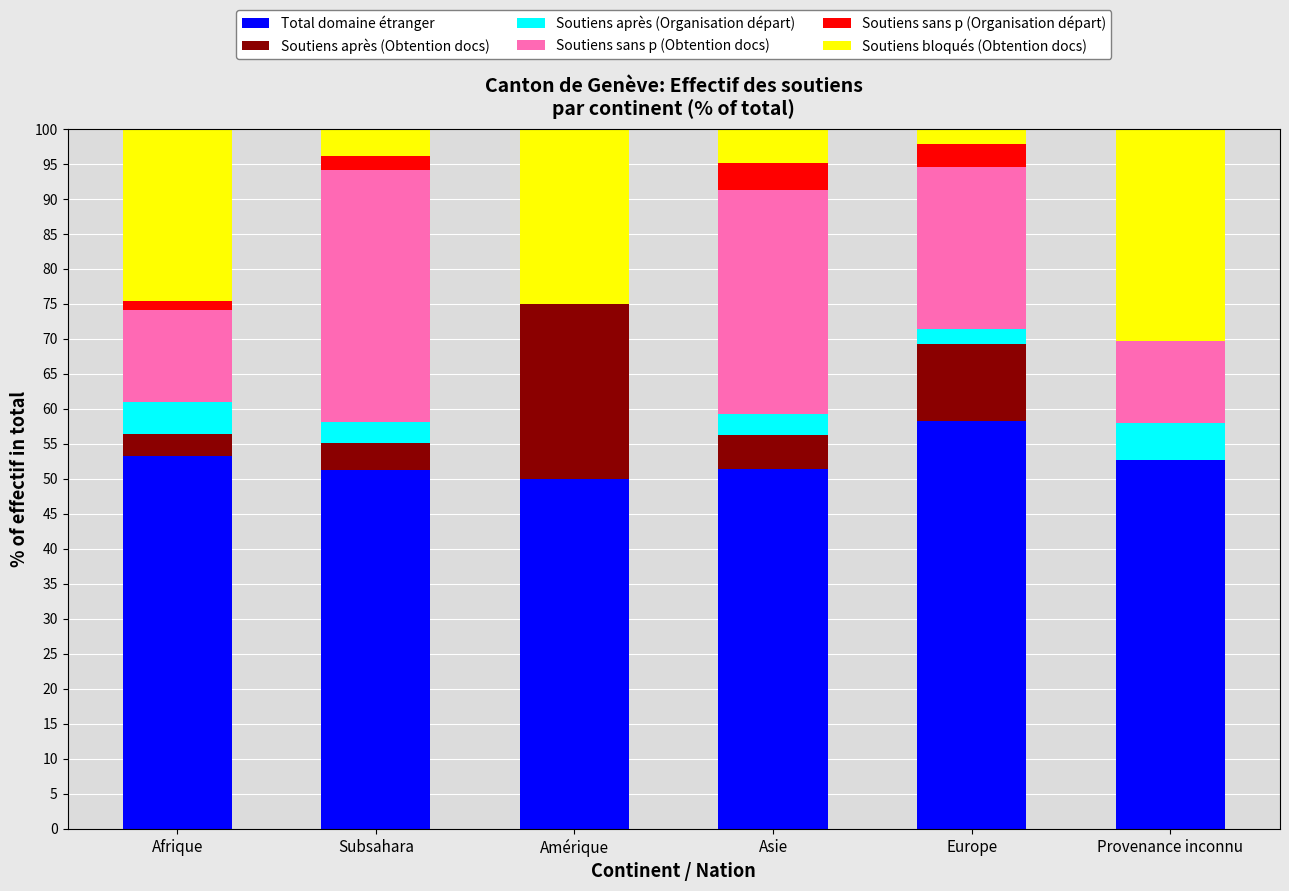

What is the total value across all series at Provenance inconnu?

100.0